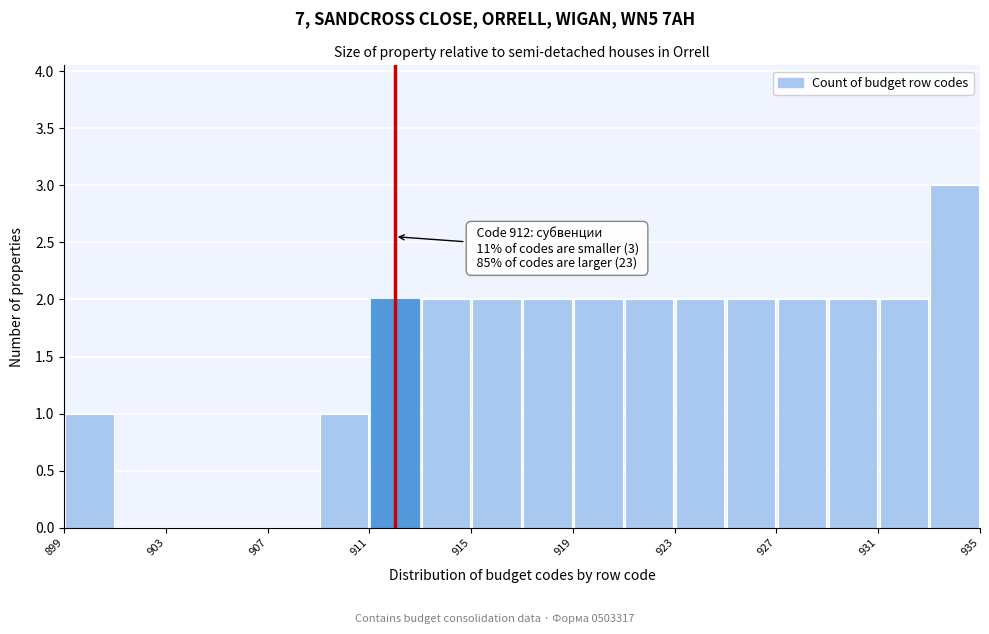

Which range on the x-axis has the tallest bar?

933 to 935